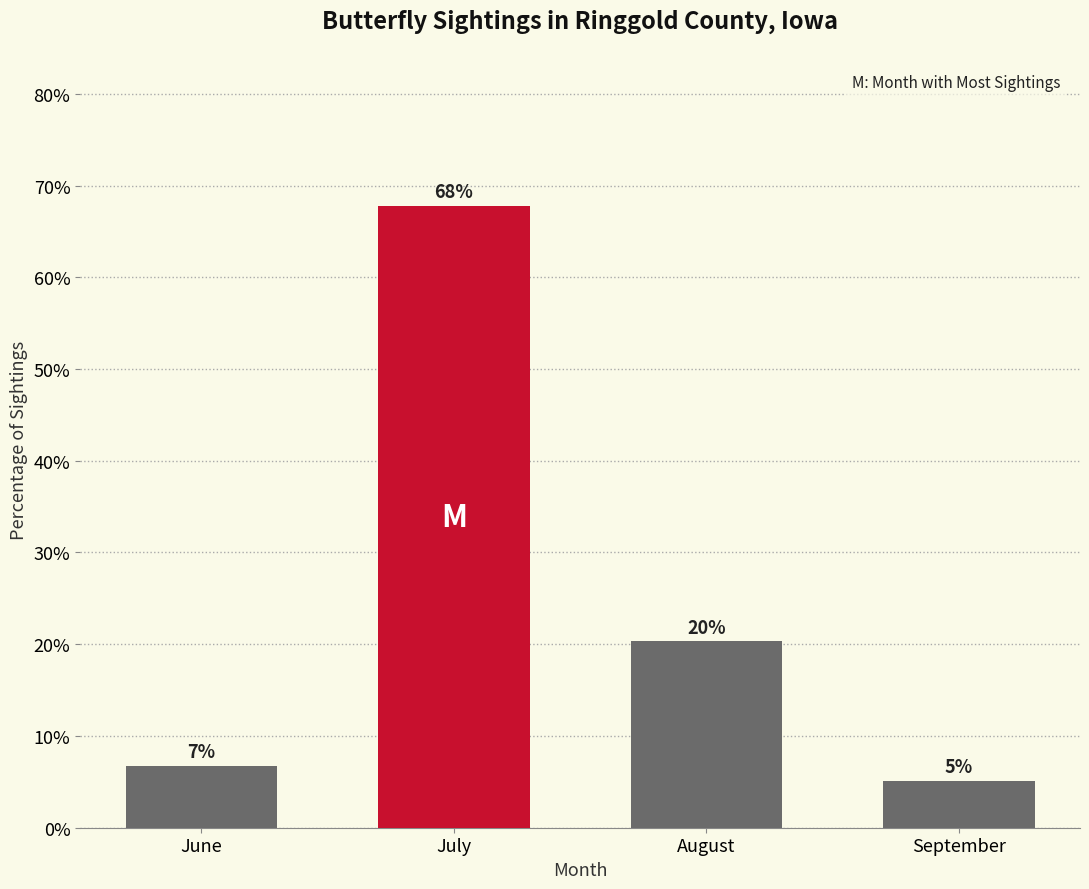

How many bars are there in total?

4